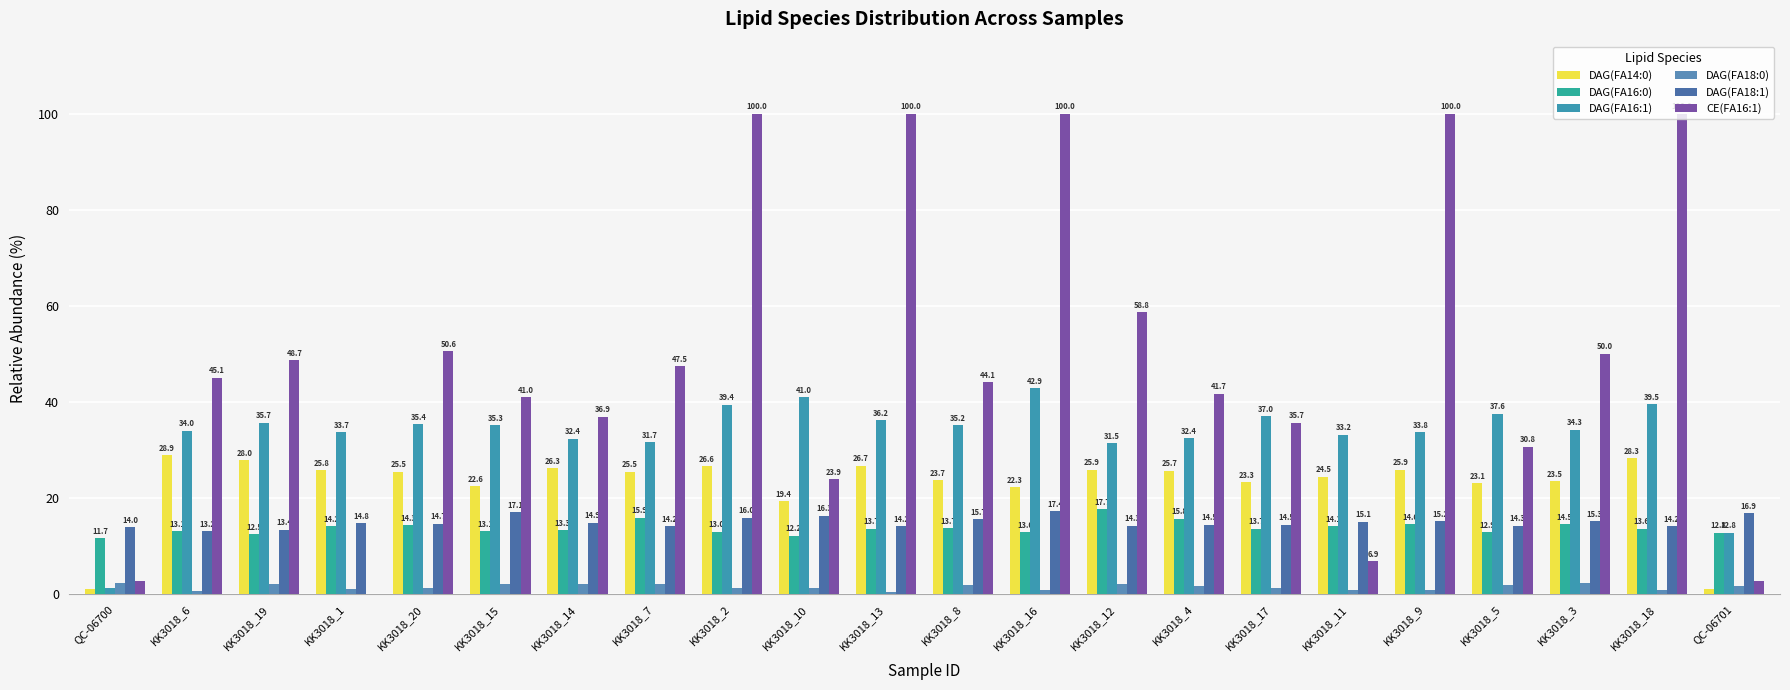

True or false: DAG(FA16:1) has a value of 56.5 at KK3018_11.

False